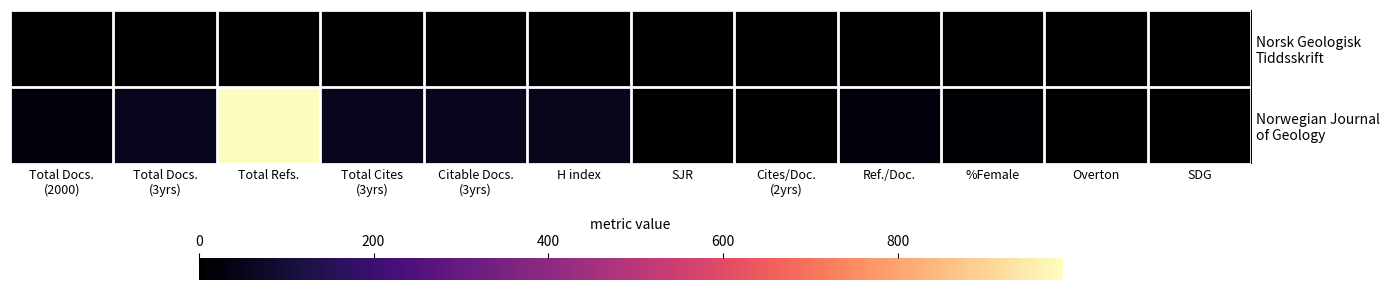

At Cites/Doc. (2yrs), list the series in order from smallest to largest.

Norsk Geologisk Tiddsskrift, Norwegian Journal of Geology